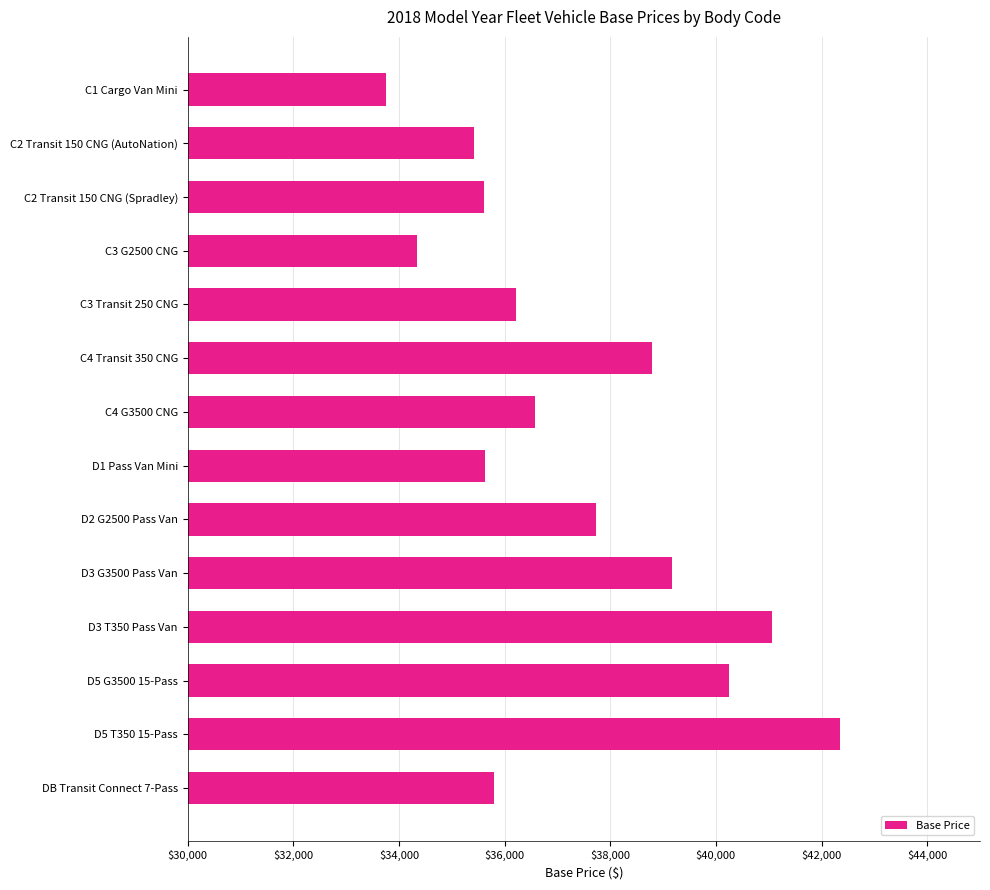

How many values are below 36577?

7